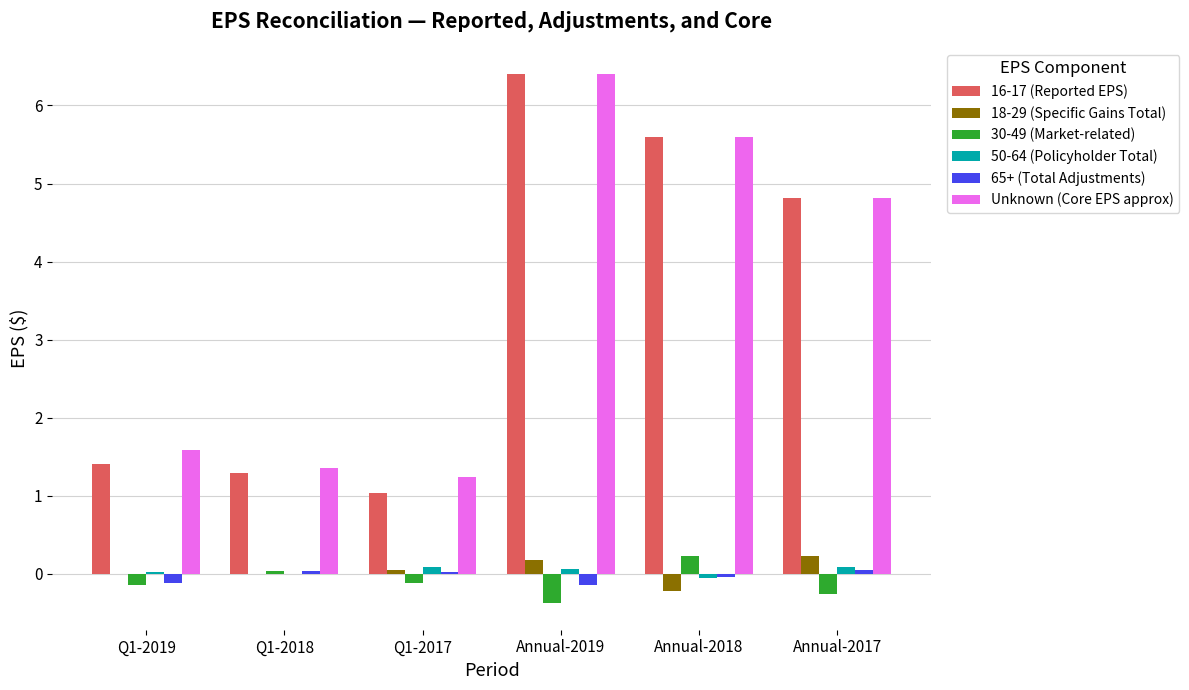

Is the value of Unknown (Core EPS approx) at Q1-2019 greater than the value of 65+ (Total Adjustments) at Q1-2018?

Yes